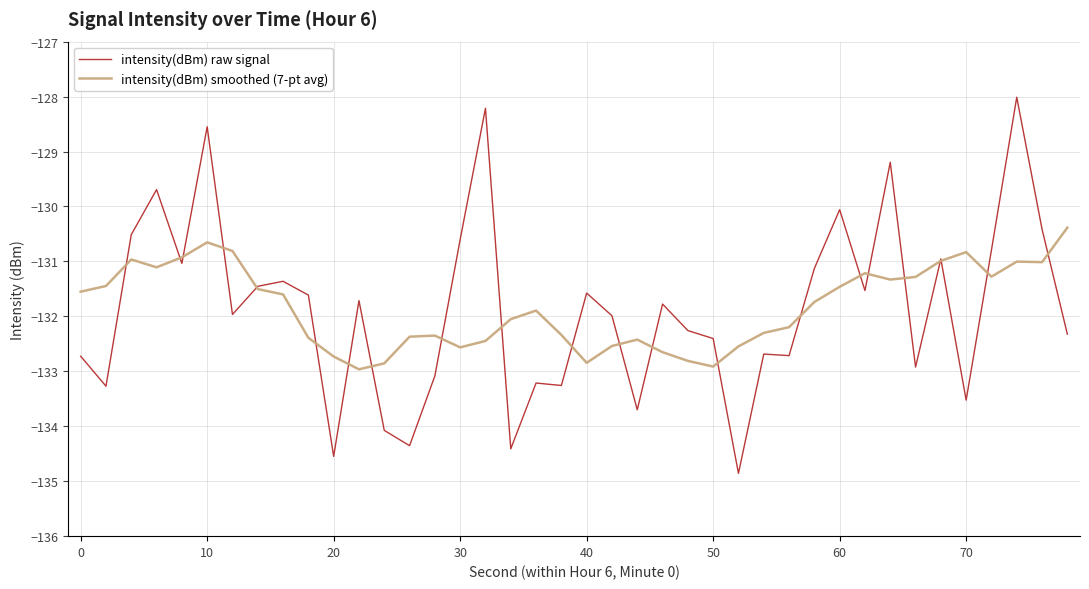

How many categories are shown in the chart?

40